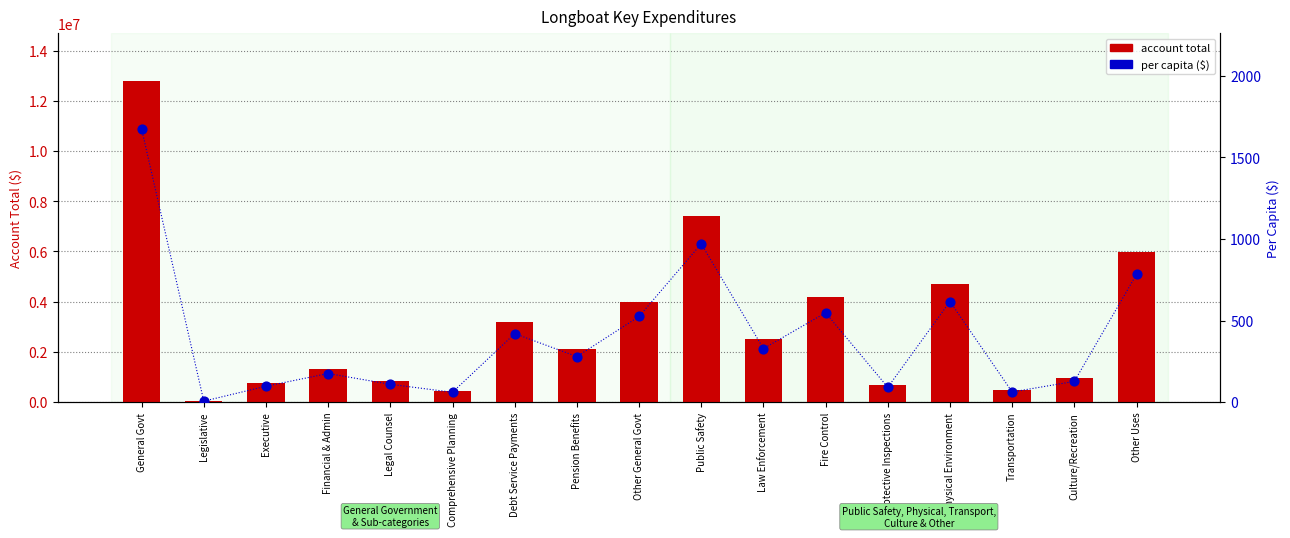

Which series has the largest total across all categories?

account total